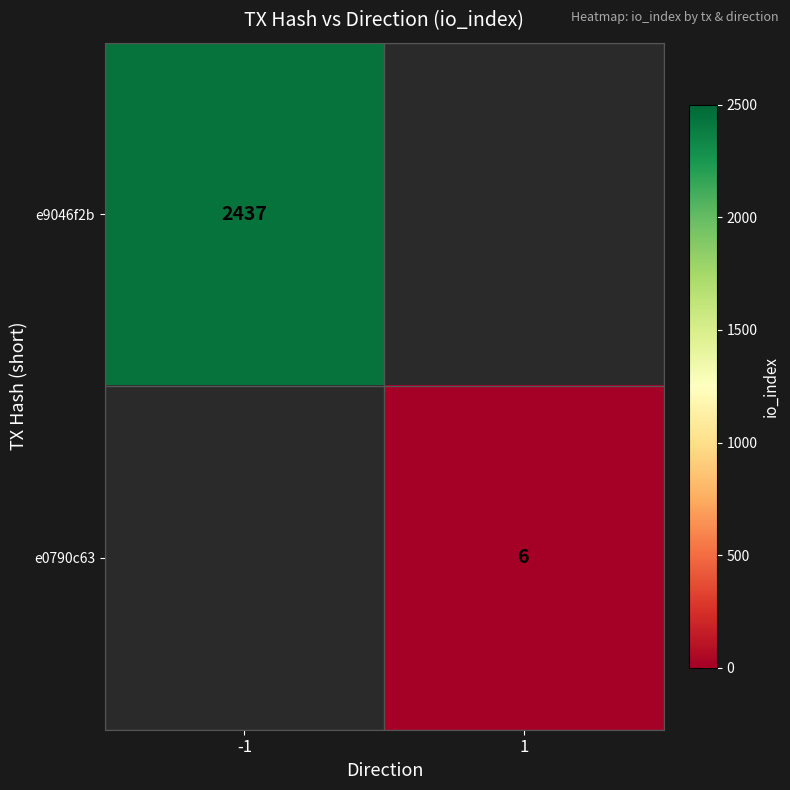

True or false: e0790c63 has a value of 6 at 1.

True